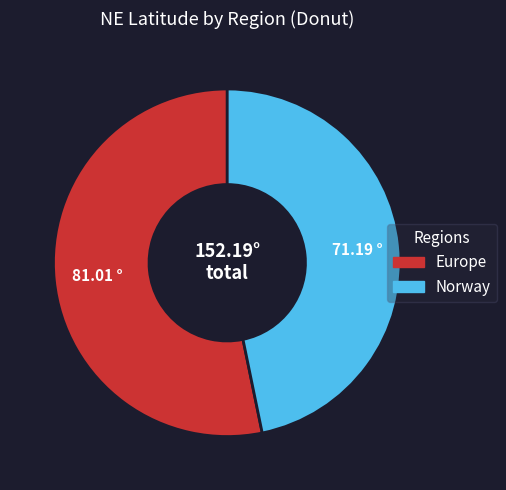

True or false: Norway accounts for 47% of the total.

True